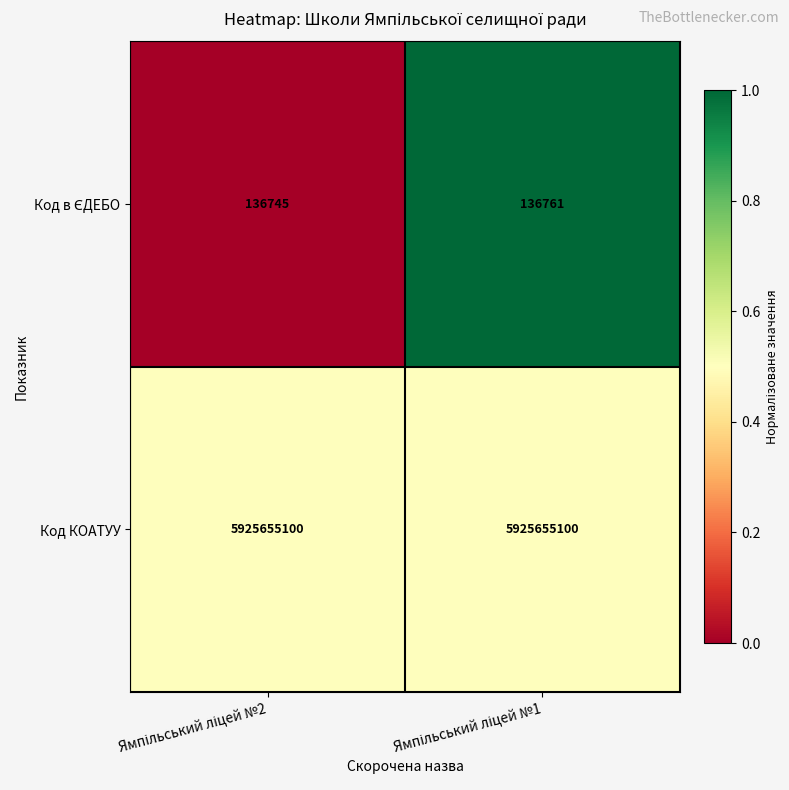

What is the maximum value shown in the chart?

5925655100